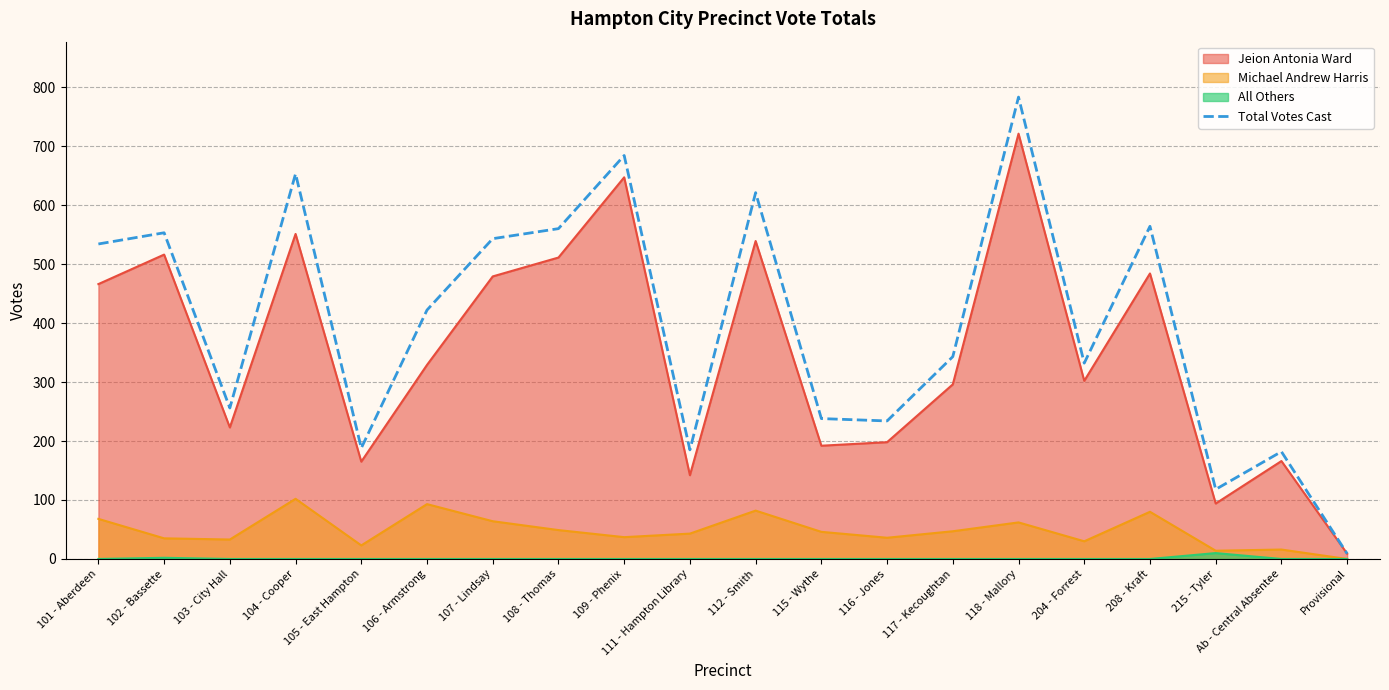

How many categories are shown in the chart?

20